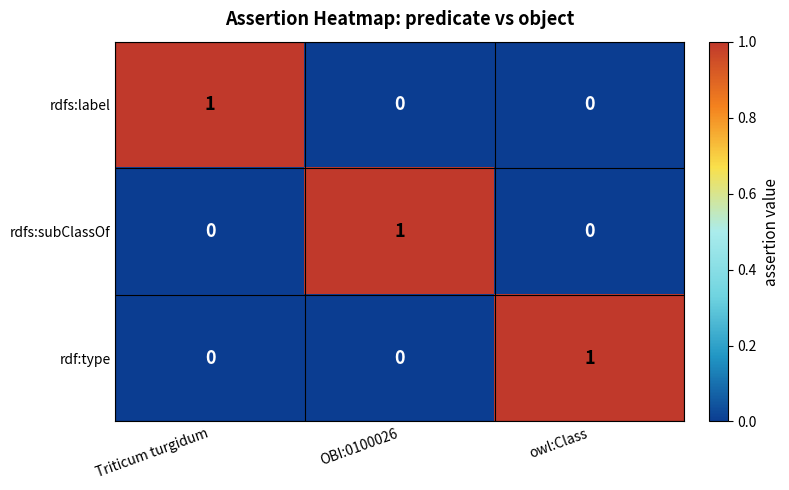

True or false: rdfs:label has a value of 0 at Triticum turgidum.

False